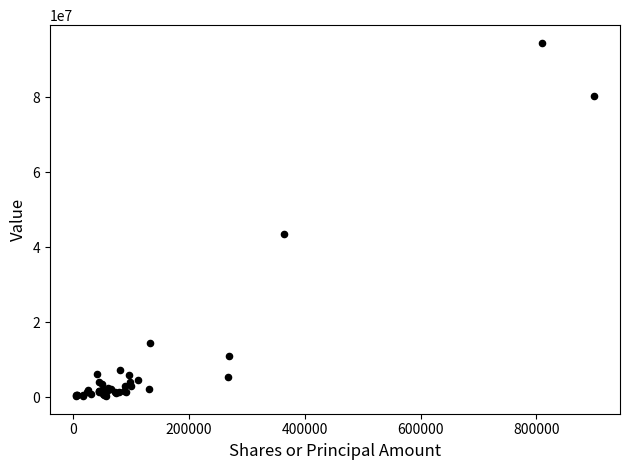

What Y value in the scatter plot is closest to 47412000?

43481000